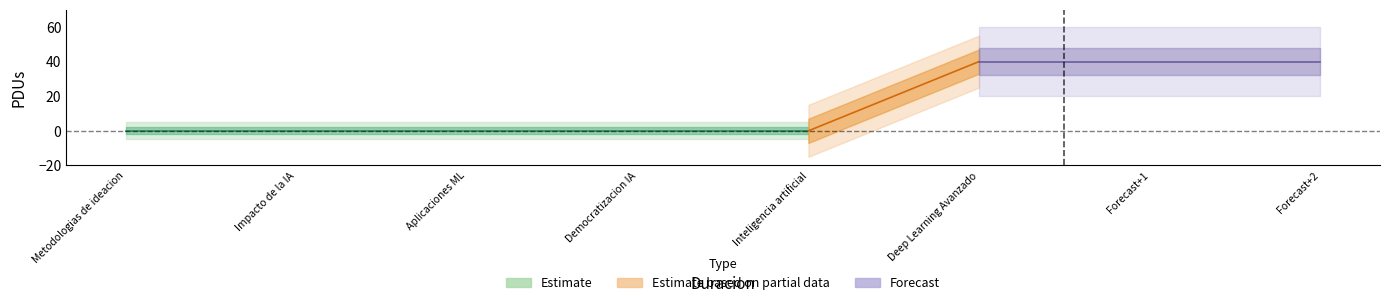

The Deep Learning Avanzado series shows 23 at 40. True or false?

False